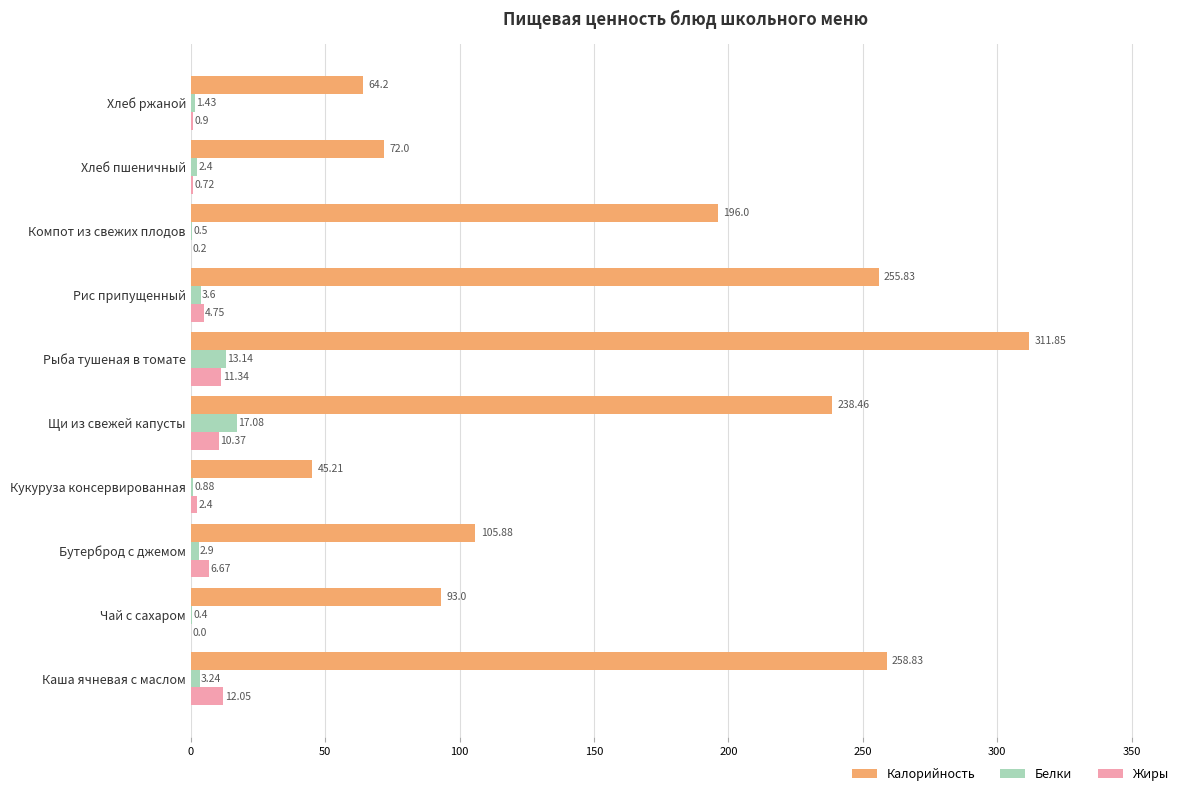

At which category is the sum across all series the highest?

Рыба тушеная в томате